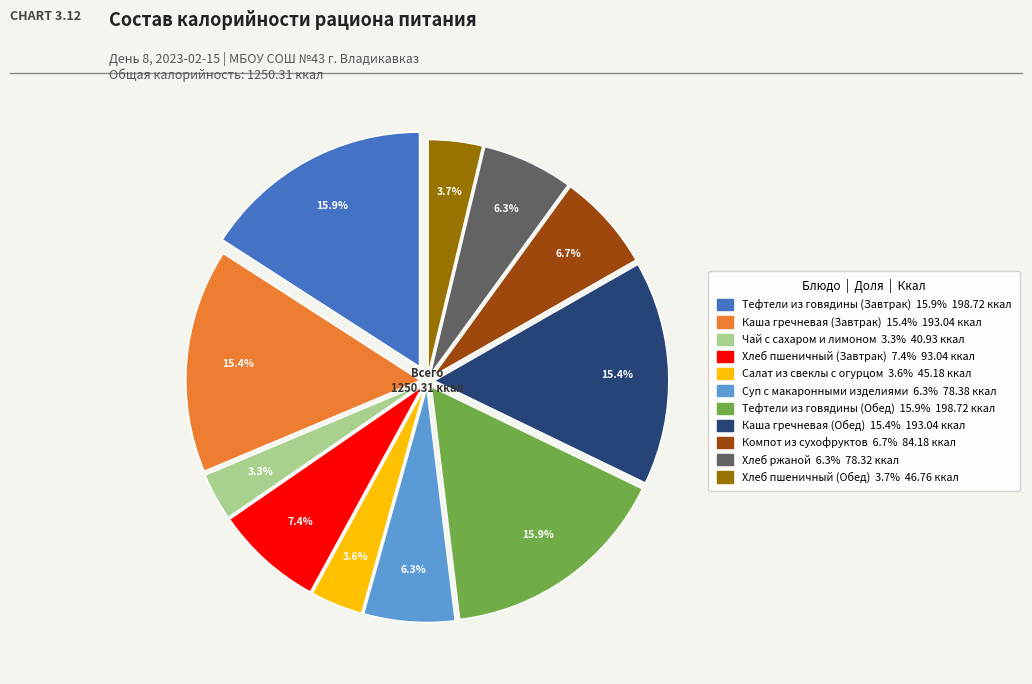

To the nearest percent, what is the difference between the largest and smallest slice percentages?

13%